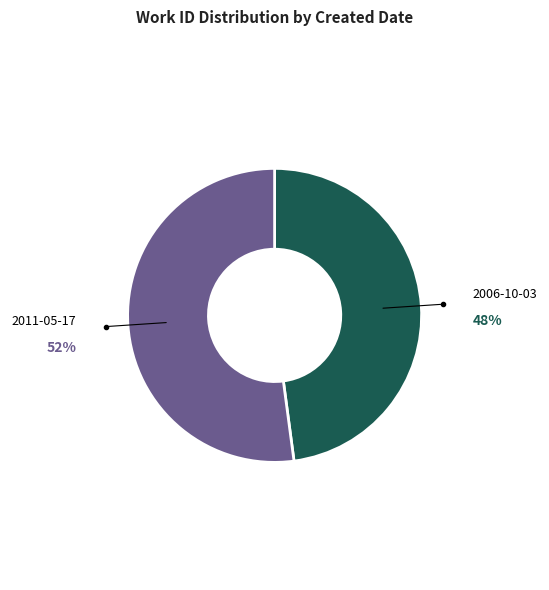

To the nearest percent, what is the difference between the largest and smallest slice percentages?

4%